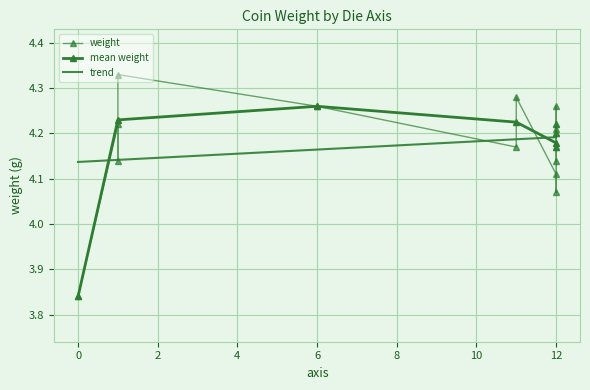

True or false: the data shows 2.1 at 12.

False